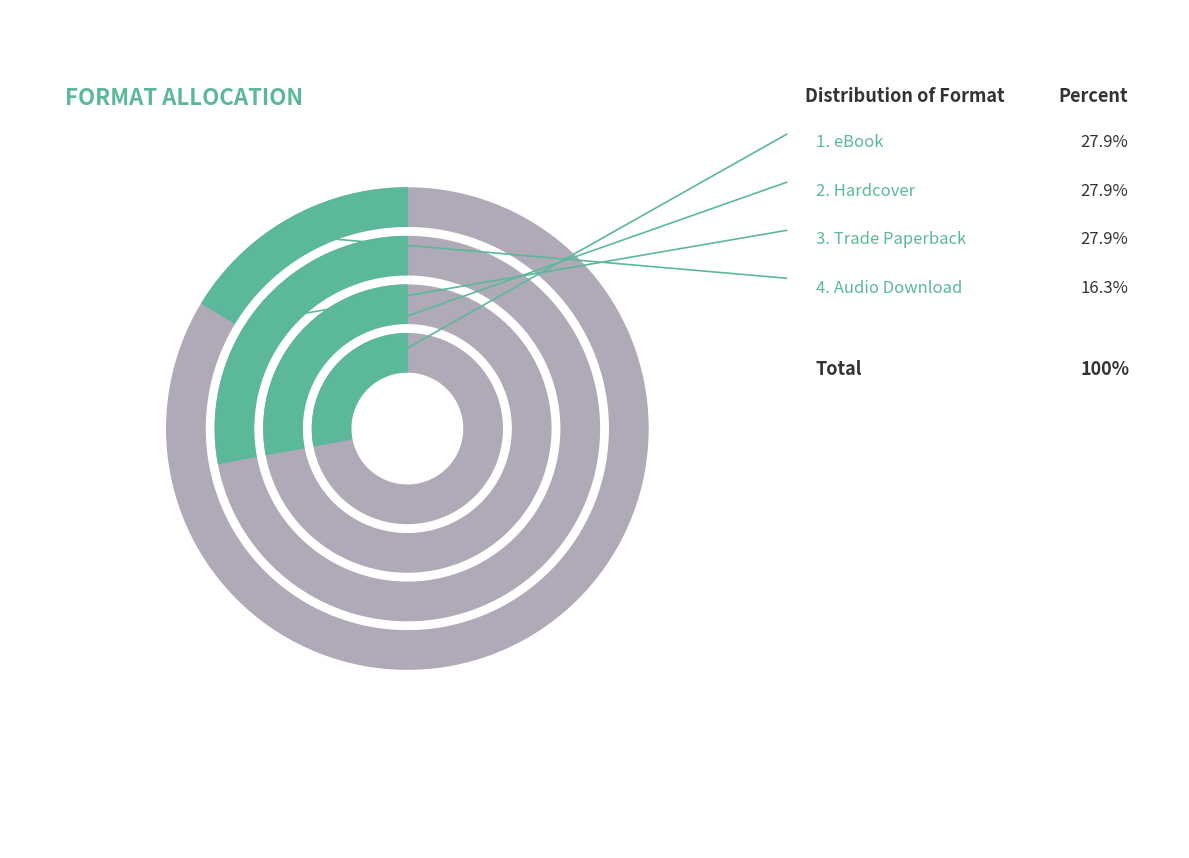

What percentage is the eBook slice, to the nearest percent?

28%